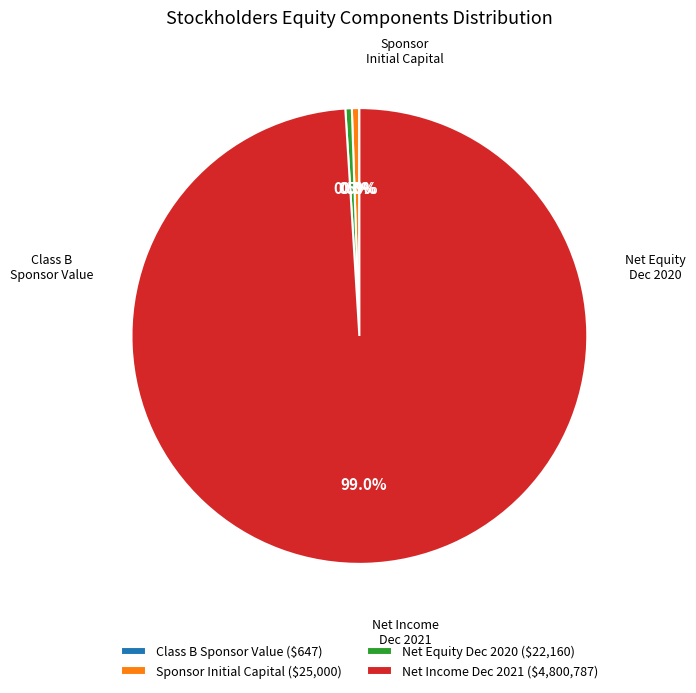

How much of the chart is everything except Net Income Dec 2021 ($4,800,787)?

1.0%